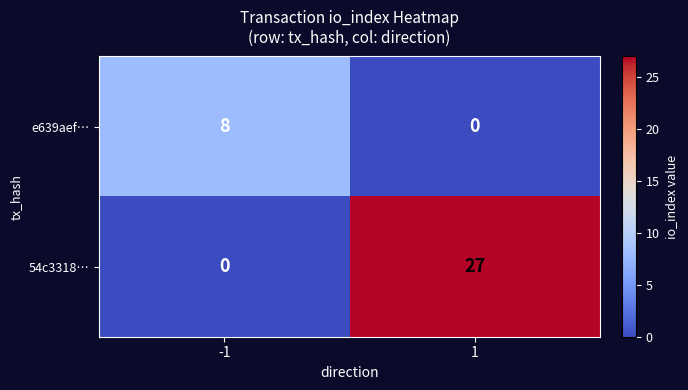

Which series has the largest total across all categories?

54c3318…